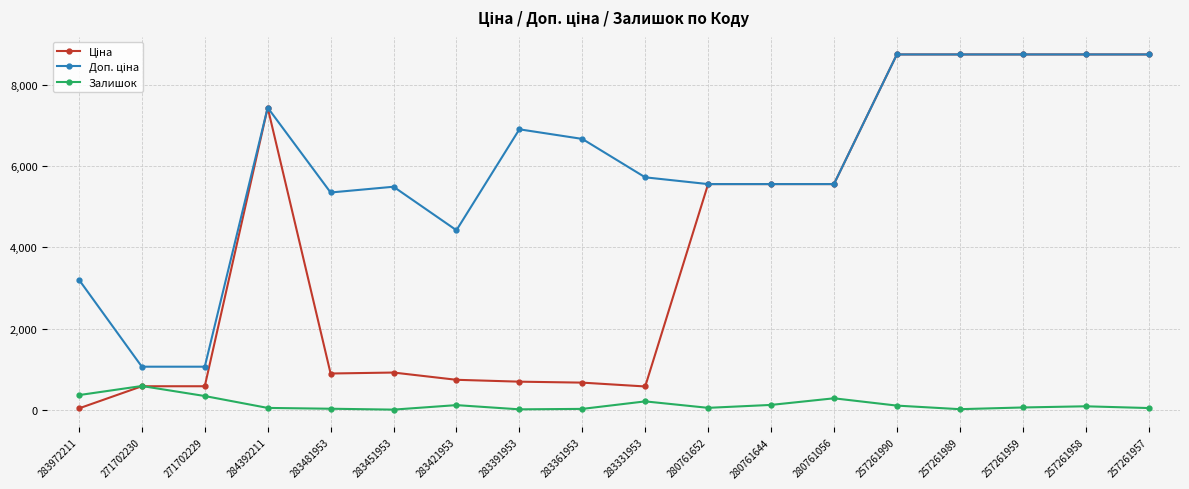

What is the spread (max minus min) of values at 271702230?

481.9